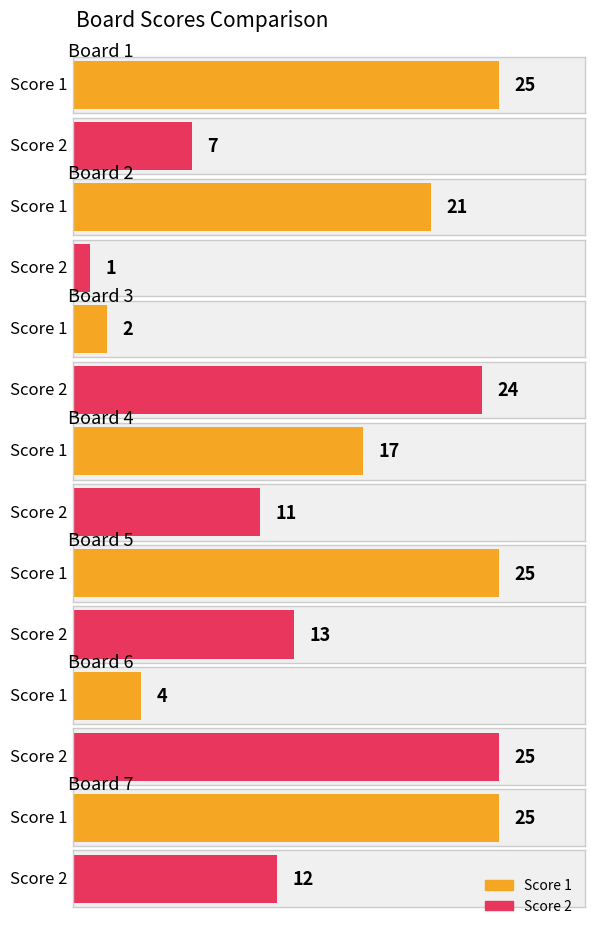

Reading left to right, list all the values displayed in this chart.

Score 1: Board 1=25	Board 2=21	Board 3=2	Board 4=17	Board 5=25	Board 6=4	Board 7=25
Score 2: Board 1=7	Board 2=1	Board 3=24	Board 4=11	Board 5=13	Board 6=25	Board 7=12